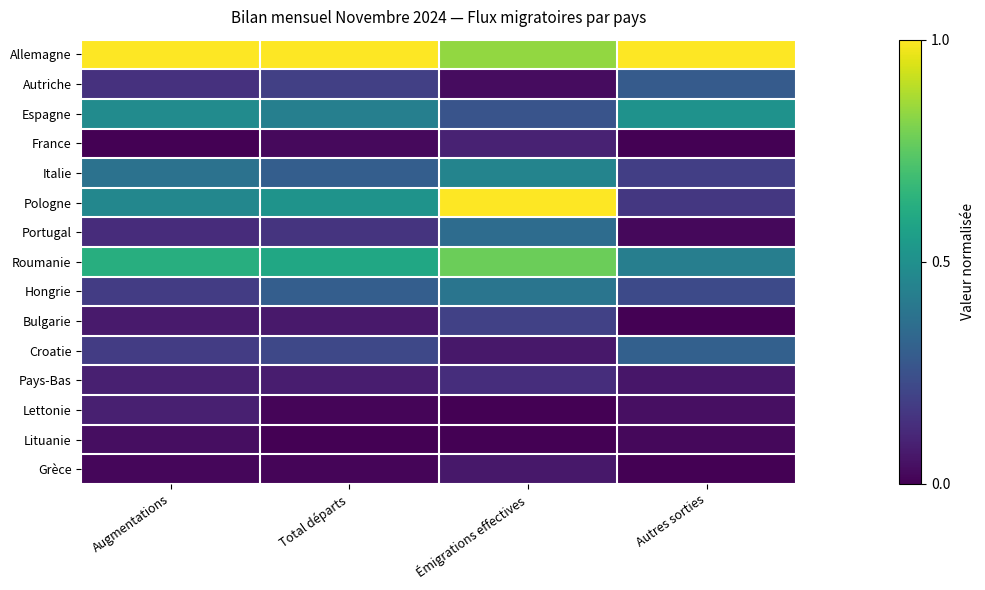

Rank the series at Augmentations from highest to lowest value.

Allemagne, Roumanie, Espagne, Pologne, Italie, Hongrie, Croatie, Autriche, Portugal, Pays-Bas, Lettonie, Bulgarie, Lituanie, Grèce, France